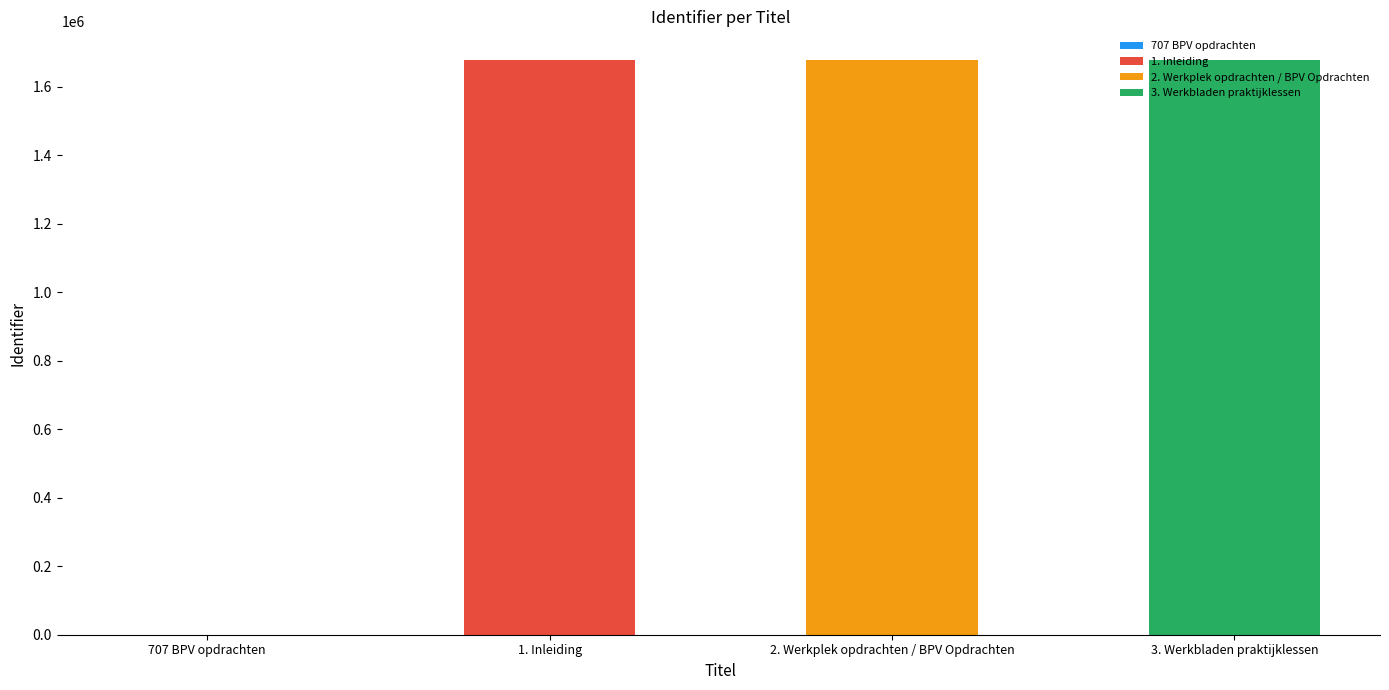

How many bars are there in total?

4